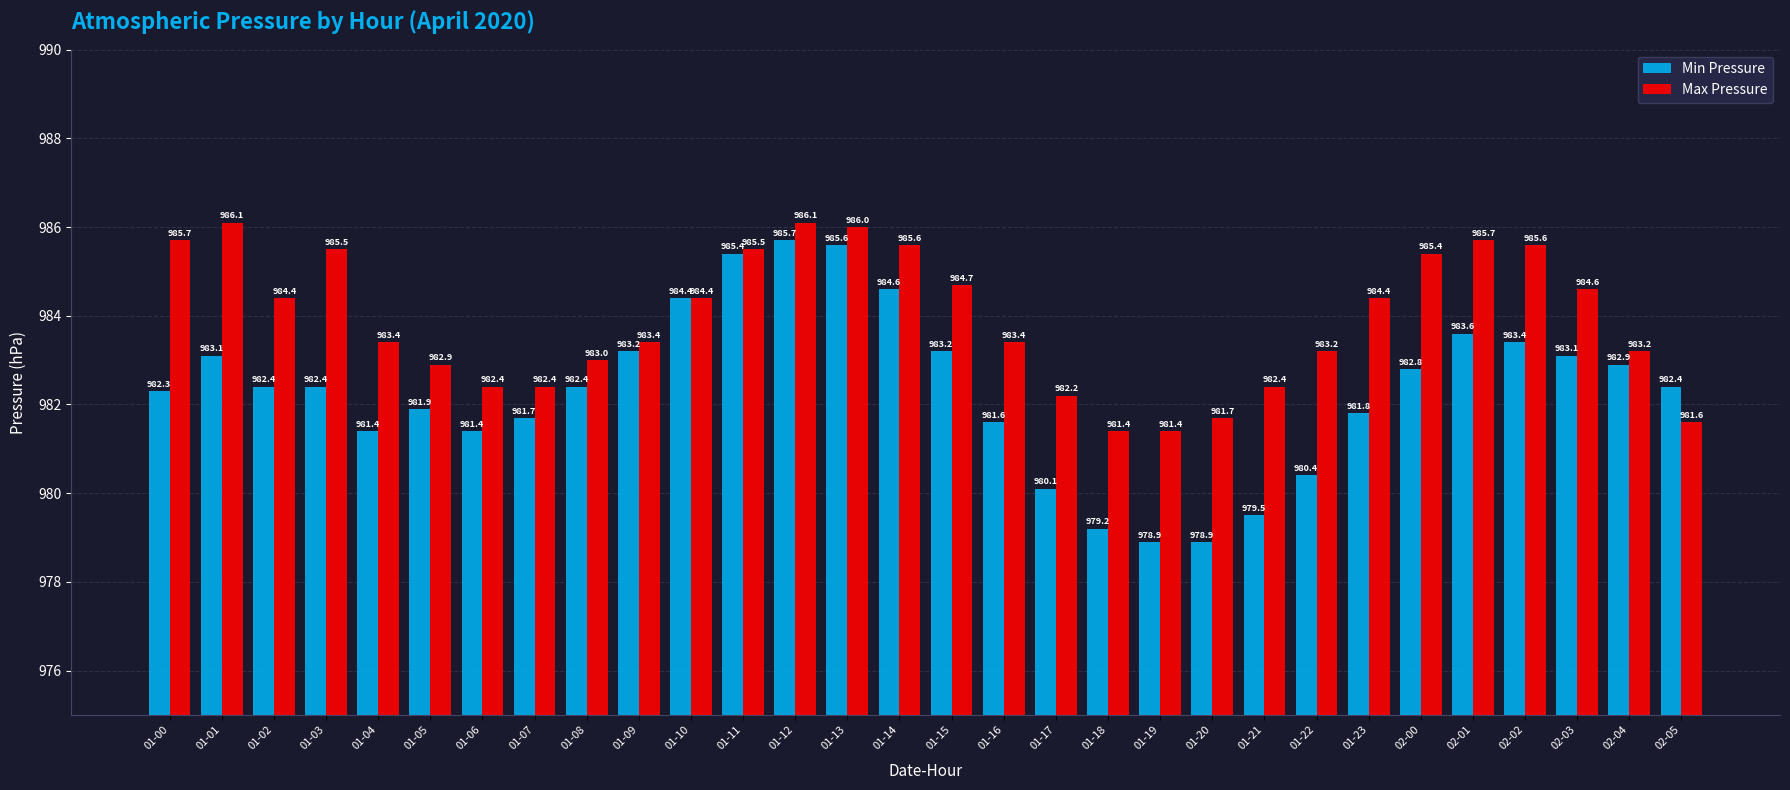

What is the value of the Min Pressure bar at the 29th from the left?

982.9